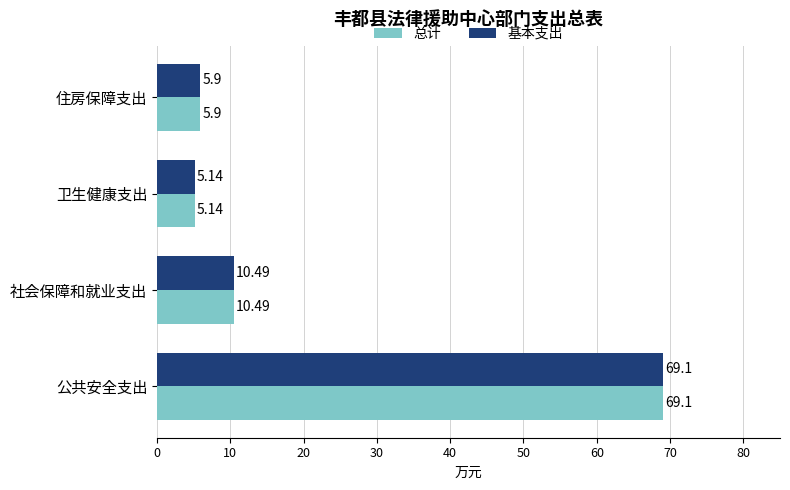

List the labels in order of 总计 value, largest first.

公共安全支出, 社会保障和就业支出, 住房保障支出, 卫生健康支出